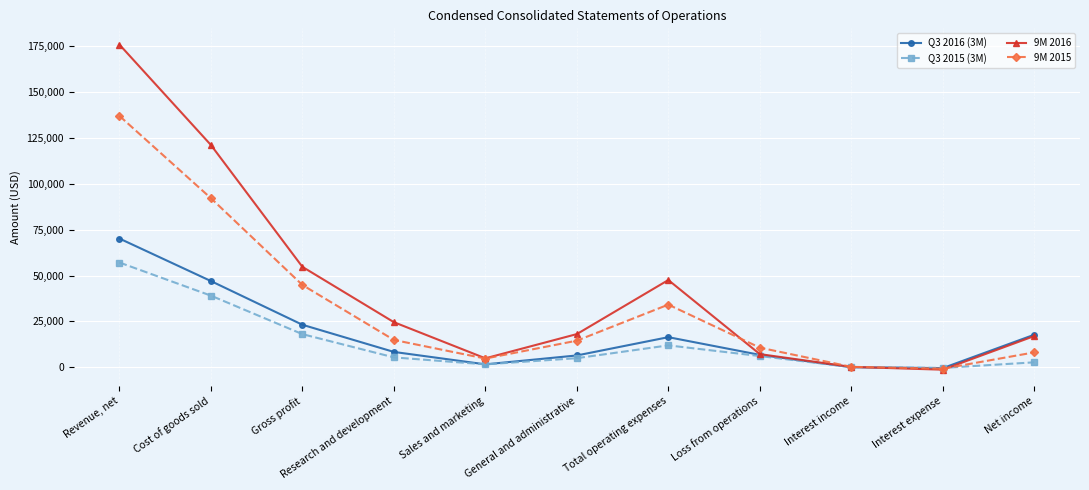

At which category does 9M 2015 reach its first local peak?

Total operating expenses